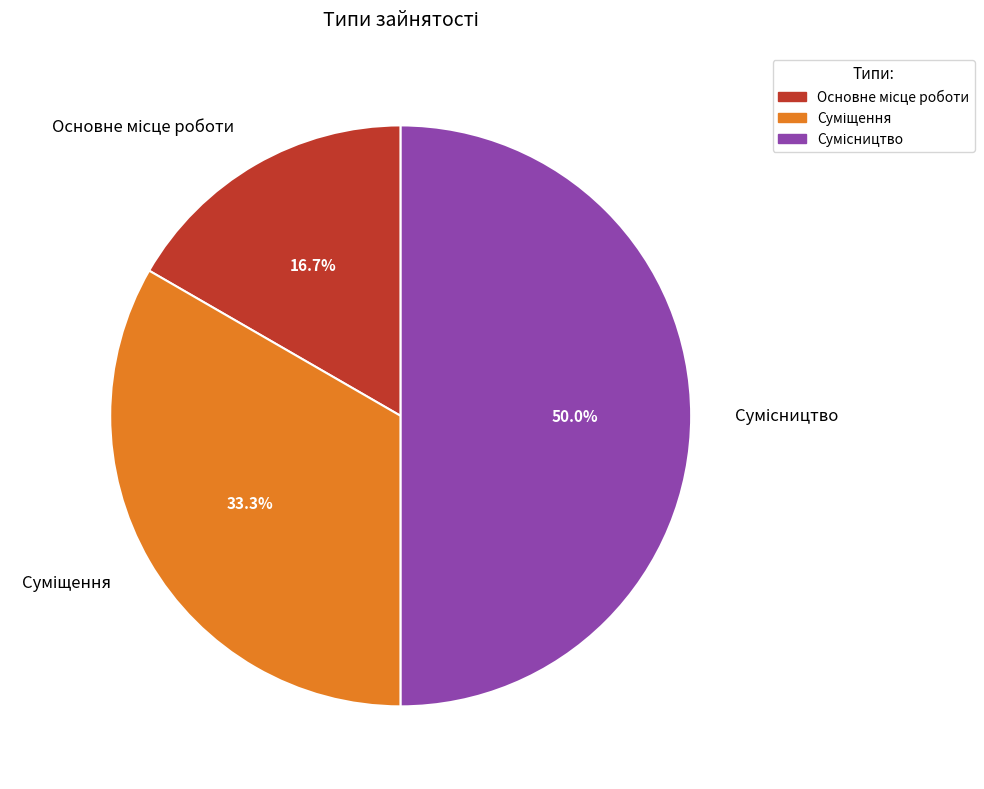

To the nearest percent, what is the difference between the Основне місце роботи and Суміщення slice percentages?

17%